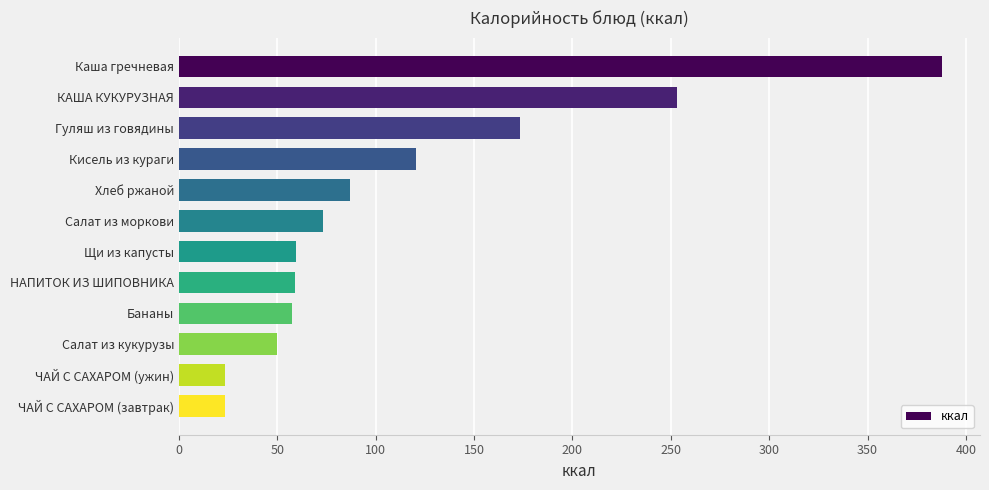

Where is the data nearest to the value 205?

Гуляш из говядины